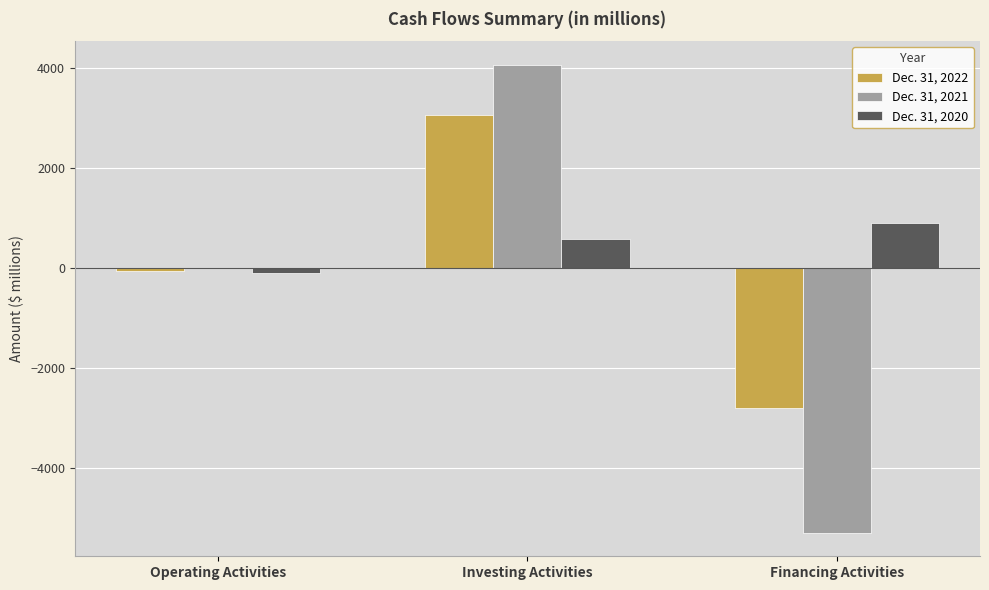

Are the bars grouped side by side (vs. stacked)?

Yes